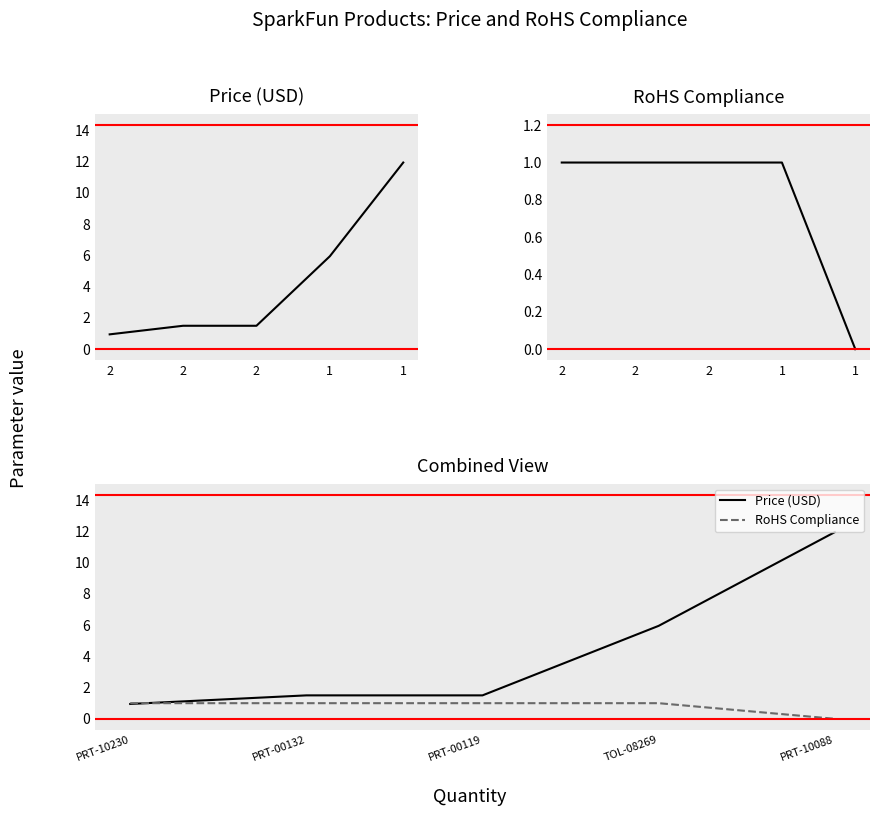

What is the total value across all series at PRT-10230?

1.9